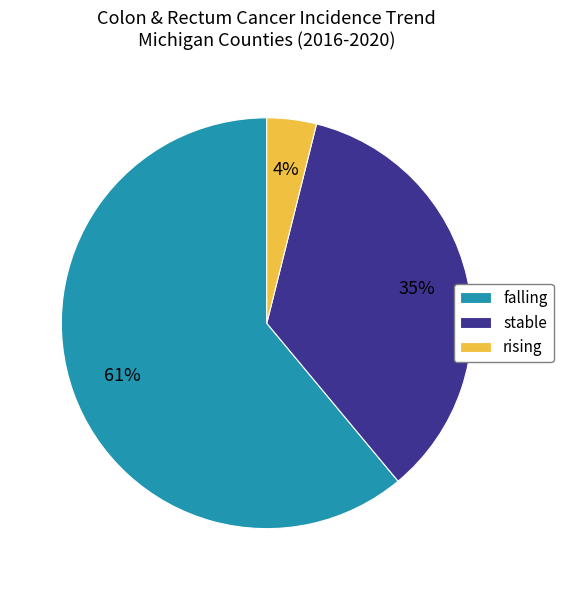

To the nearest percent, what is the average slice percentage?

33%